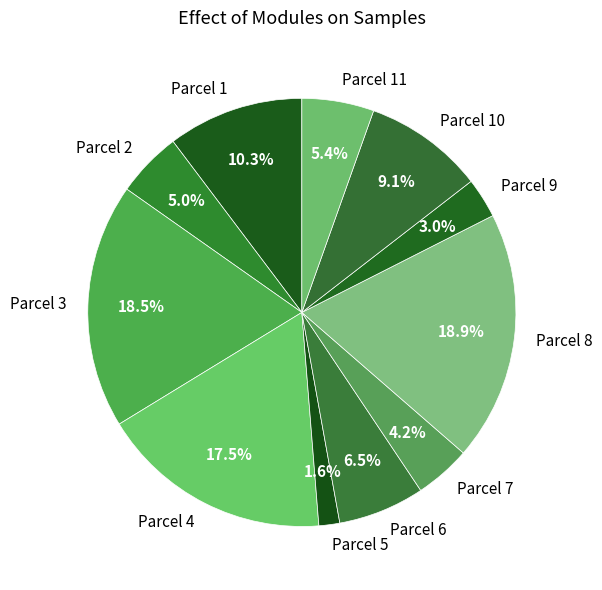

How many segments does this pie chart have?

11